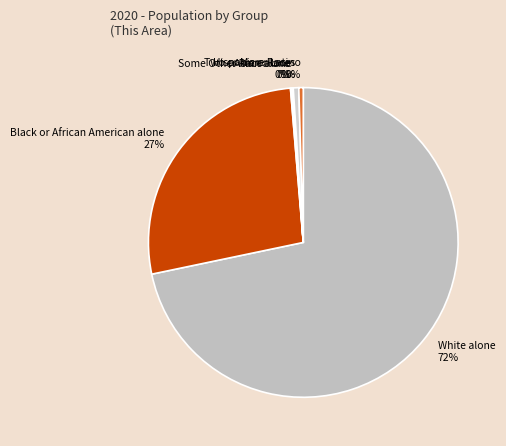

To the nearest percent, what is the difference between the largest and smallest slice percentages?

72%